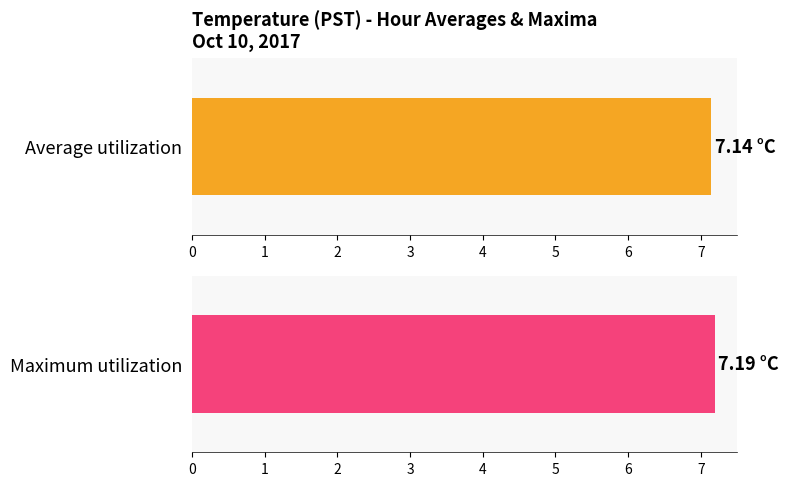

Is the value of Average utilization at 16 greater than the value of Maximum utilization at 14?

No